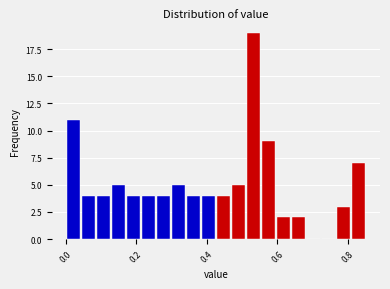

Read against the x-axis, roughly where is the centre of the tallest bar?

0.54